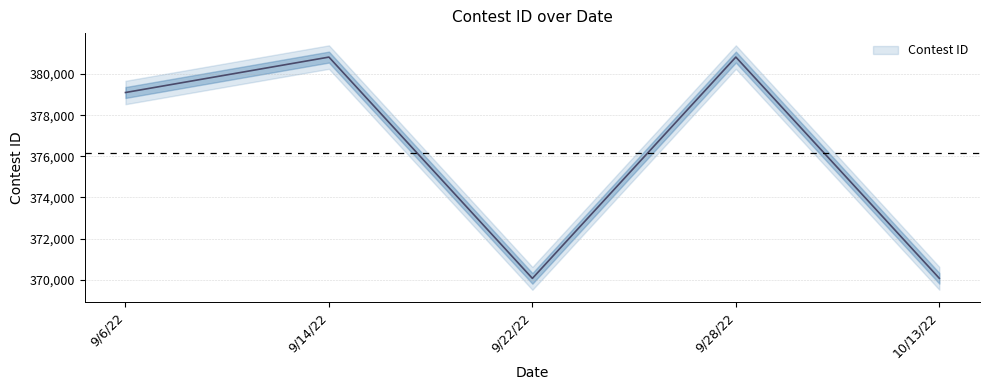

List the labels in order of value, largest first.

9/28/22, 9/14/22, 9/6/22, 10/13/22, 9/22/22